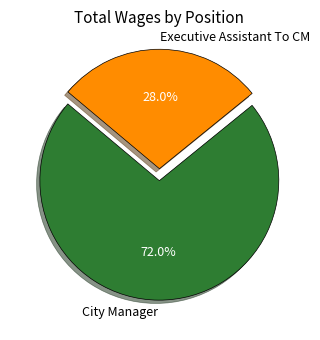

Is there any slice that represents more than half of the pie?

Yes